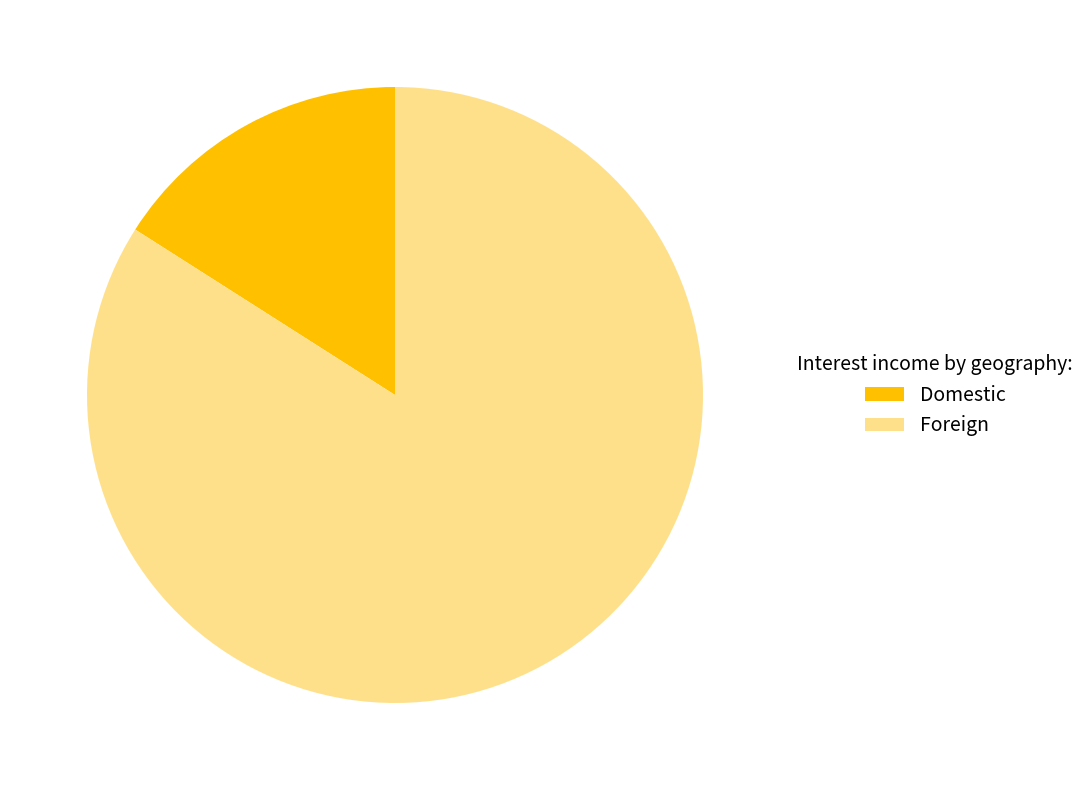

Is there any slice that represents more than half of the pie?

Yes